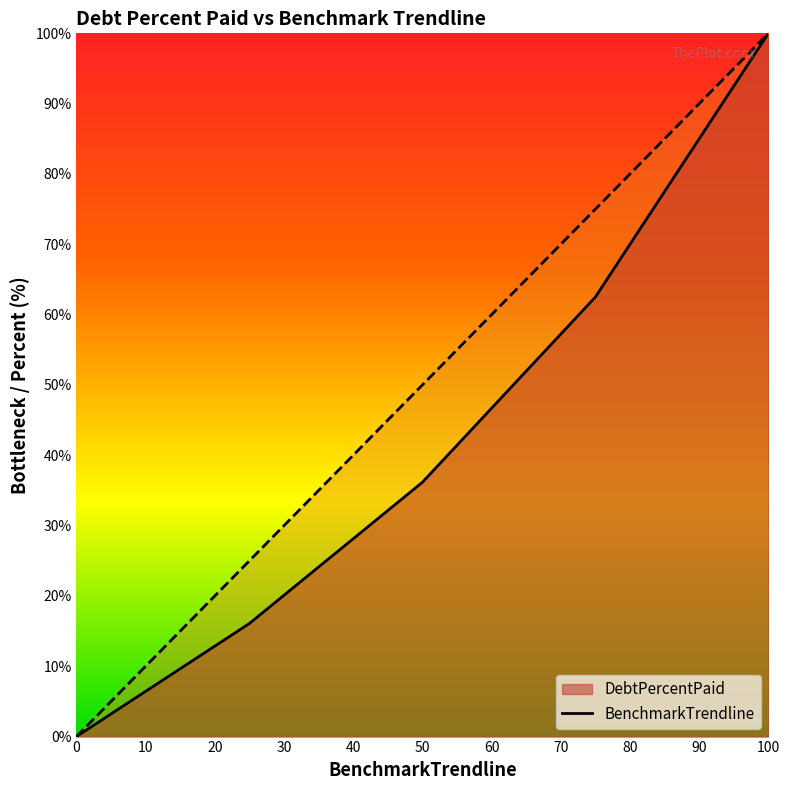

Is it true that DebtPercentPaid equals 100.0 at Q4?

True